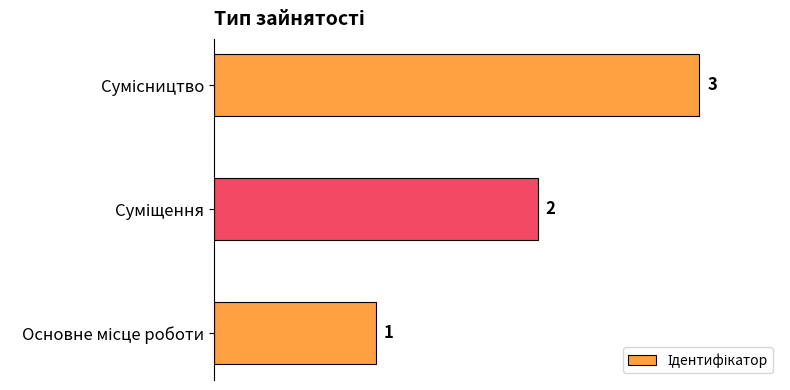

Count the values in the range 1 to 3.

3